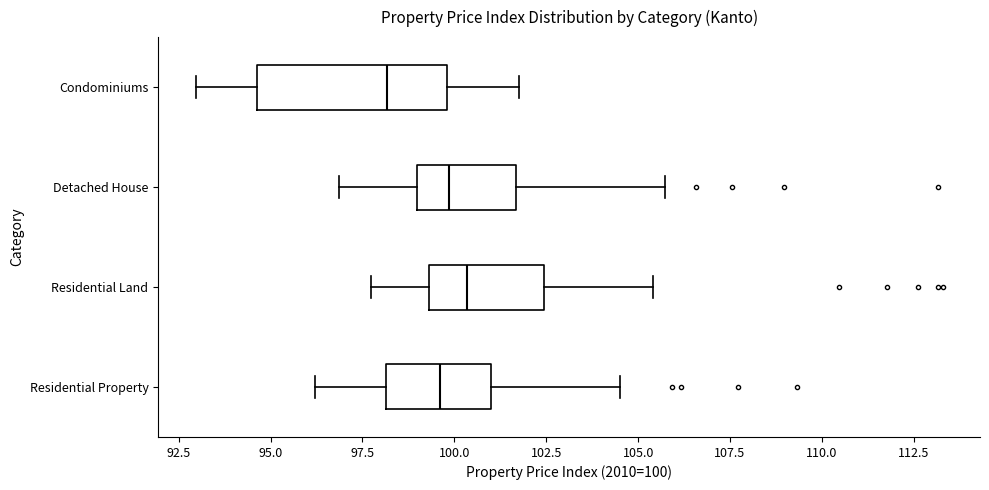

Where does the right whisker of the box for Condominiums end on the x-axis? The values are not printed on the chart, so give them approximately, as read against the axis.

102.0